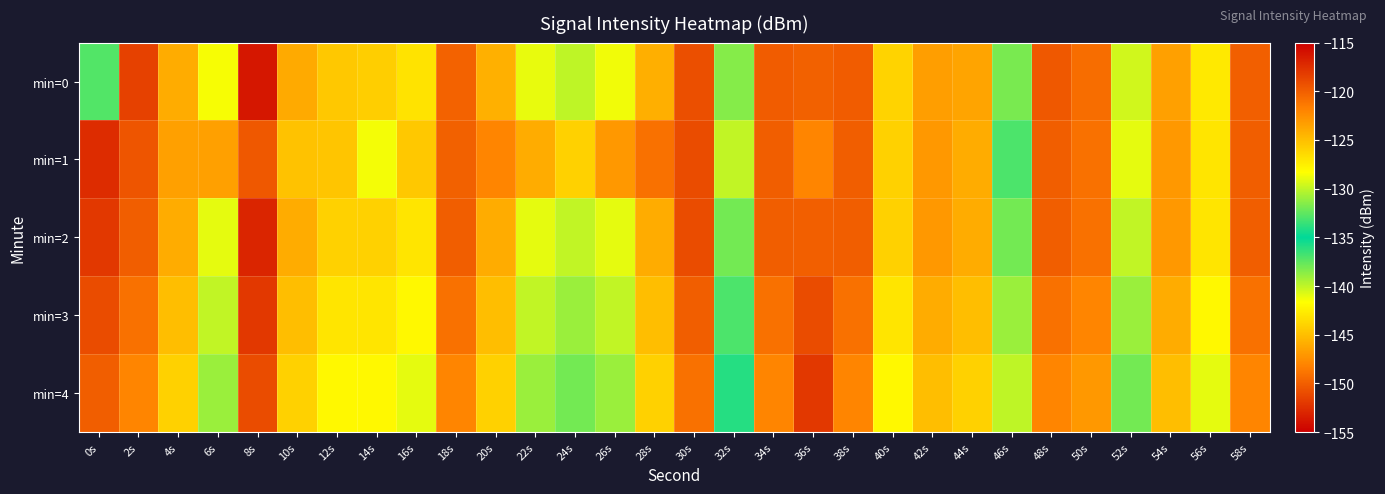

Reading left to right, list all the values displayed in this chart.

min=0: 0s=-137.1	2s=-118.5	4s=-124.0	6s=-128.6	8s=-116.3	10s=-124.0	12s=-125.5	14s=-125.8	16s=-126.9	18s=-120.2	20s=-124.2	22s=-129.0	24s=-130.0	26s=-128.7	28s=-124.2	30s=-119.2	32s=-131.5	34s=-119.9	36s=-149.8	38s=-119.9	40s=-126.0	42s=-123.3	44s=-123.6	46s=-138.2	48s=-119.6	50s=-120.7	52s=-129.6	54s=-123.4	56s=-127.2	58s=-120.0
min=1: 0s=-117.4	2s=-119.5	4s=-123.4	6s=-123.4	8s=-119.7	10s=-125.2	12s=-125.3	14s=-128.7	16s=-125.5	18s=-120.1	20s=-122.0	22s=-124.0	24s=-126.0	26s=-123.0	28s=-121.0	30s=-119.0	32s=-130.0	34s=-120.0	36s=-148.0	38s=-120.0	40s=-126.0	42s=-123.0	44s=-124.0	46s=-137.0	48s=-120.0	50s=-121.0	52s=-129.0	54s=-123.0	56s=-127.0	58s=-120.0
min=2: 0s=-118.0	2s=-120.0	4s=-124.0	6s=-129.0	8s=-117.0	10s=-124.0	12s=-126.0	14s=-126.0	16s=-127.0	18s=-120.0	20s=-124.0	22s=-129.0	24s=-130.0	26s=-129.0	28s=-124.0	30s=-119.0	32s=-132.0	34s=-120.0	36s=-150.0	38s=-120.0	40s=-126.0	42s=-123.0	44s=-124.0	46s=-138.0	48s=-120.0	50s=-121.0	52s=-130.0	54s=-123.0	56s=-127.0	58s=-120.0
min=3: 0s=-119.0	2s=-121.0	4s=-125.0	6s=-130.0	8s=-118.0	10s=-125.0	12s=-127.0	14s=-127.0	16s=-128.0	18s=-121.0	20s=-125.0	22s=-130.0	24s=-131.0	26s=-130.0	28s=-125.0	30s=-120.0	32s=-133.0	34s=-121.0	36s=-151.0	38s=-121.0	40s=-127.0	42s=-124.0	44s=-125.0	46s=-139.0	48s=-121.0	50s=-122.0	52s=-131.0	54s=-124.0	56s=-128.0	58s=-121.0
min=4: 0s=-120.0	2s=-122.0	4s=-126.0	6s=-131.0	8s=-119.0	10s=-126.0	12s=-128.0	14s=-128.0	16s=-129.0	18s=-122.0	20s=-126.0	22s=-131.0	24s=-132.0	26s=-131.0	28s=-126.0	30s=-121.0	32s=-134.0	34s=-122.0	36s=-152.0	38s=-122.0	40s=-128.0	42s=-125.0	44s=-126.0	46s=-140.0	48s=-122.0	50s=-123.0	52s=-132.0	54s=-125.0	56s=-129.0	58s=-122.0